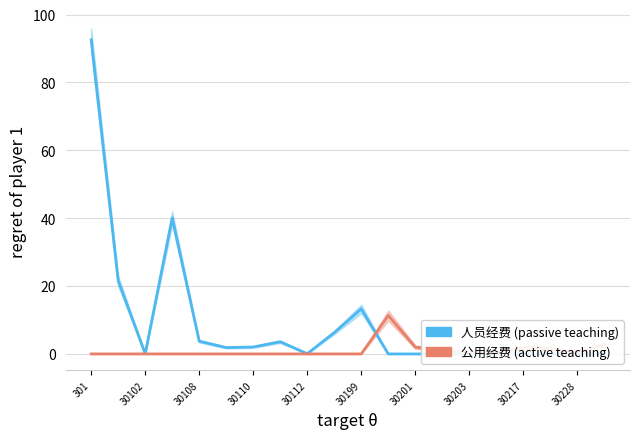

What is the maximum value shown in the chart?

92.6